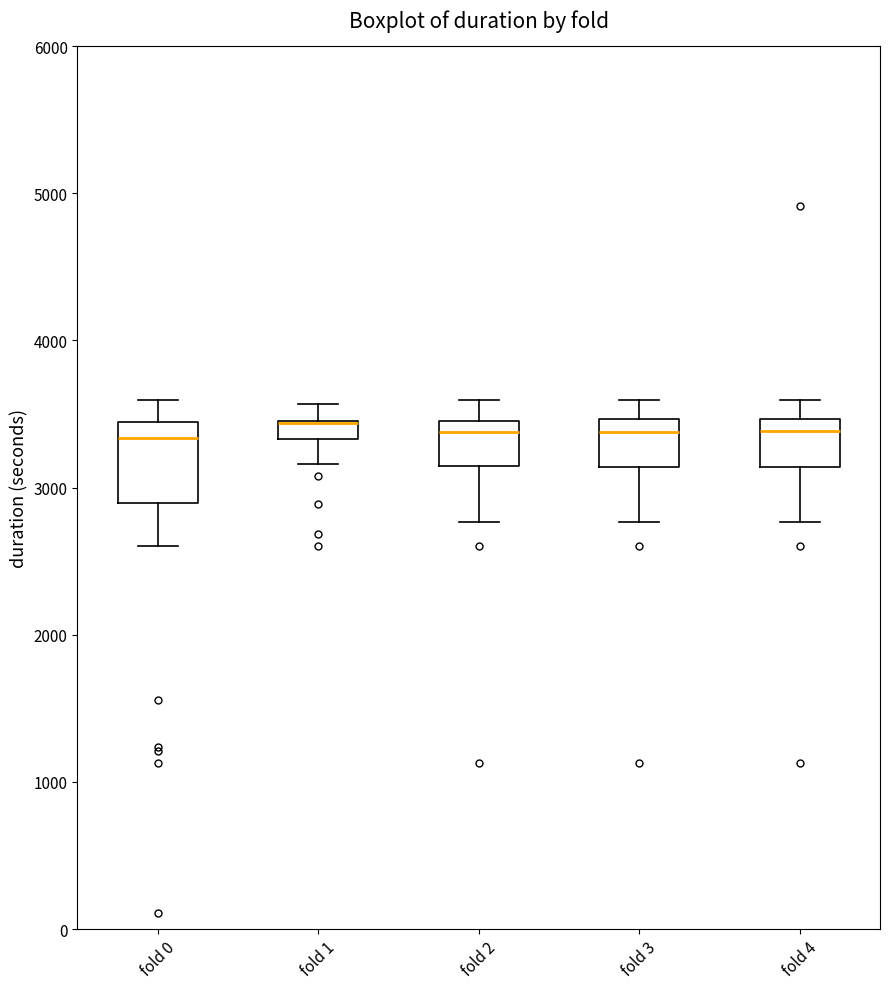

Where does the upper whisker of the box for fold 4 end on the y-axis? The values are not printed on the chart, so give them approximately, as read against the axis.

3600